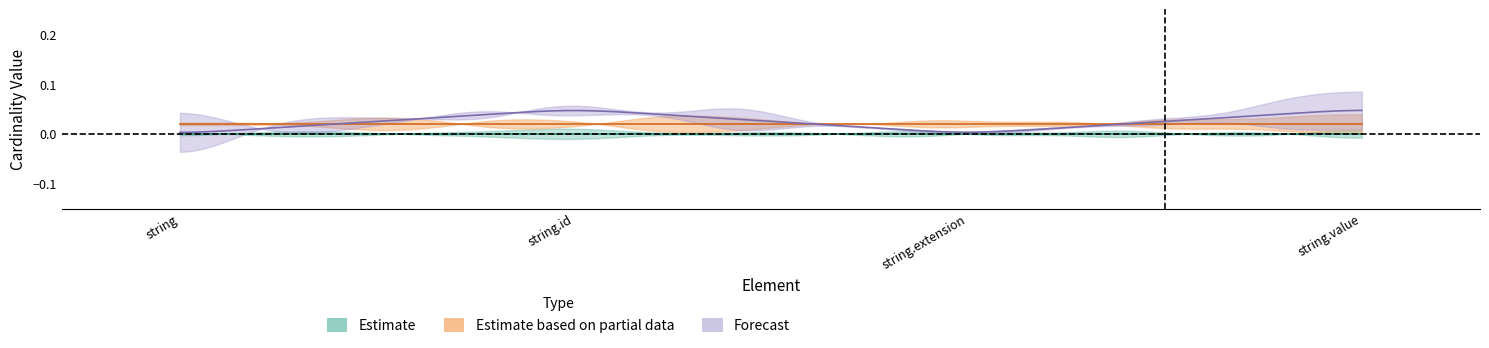

Count the number of data series in this chart.

3